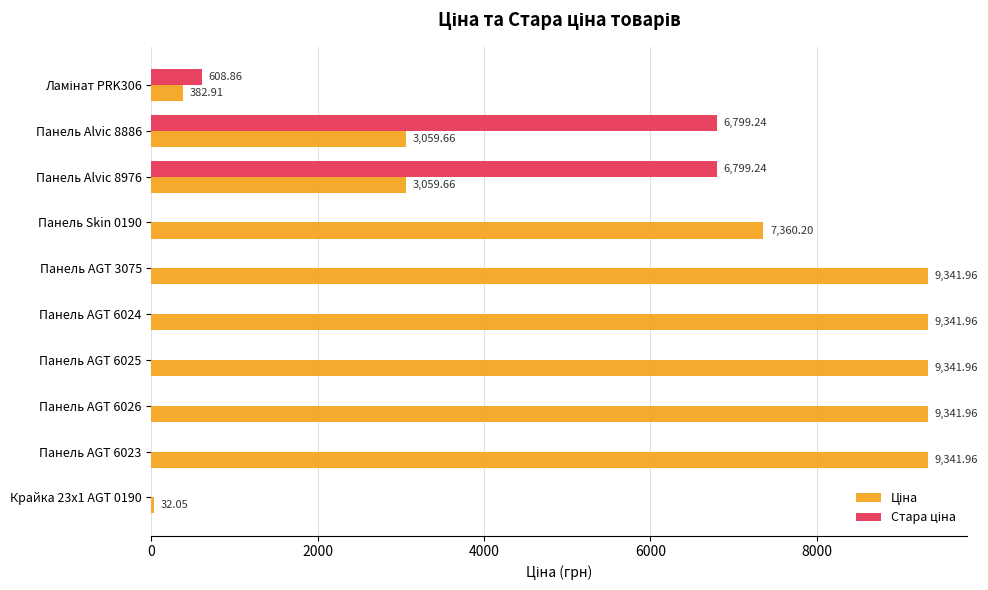

What is the total value across all series at Панель Skin 0190?

7360.2